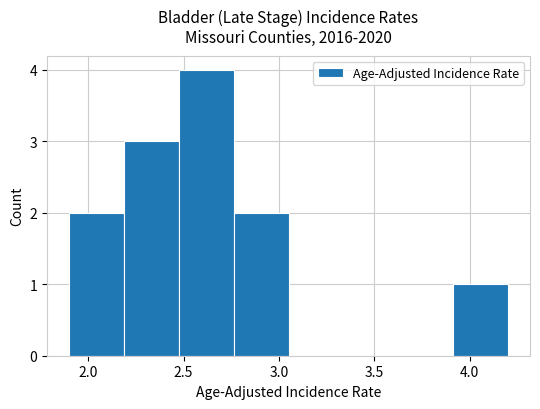

What is the height of the bar covering 1.90 to 2.20 on the x-axis? Neither the bar edges nor the heights are printed on the chart, so give them approximately, as read against the axes.

2